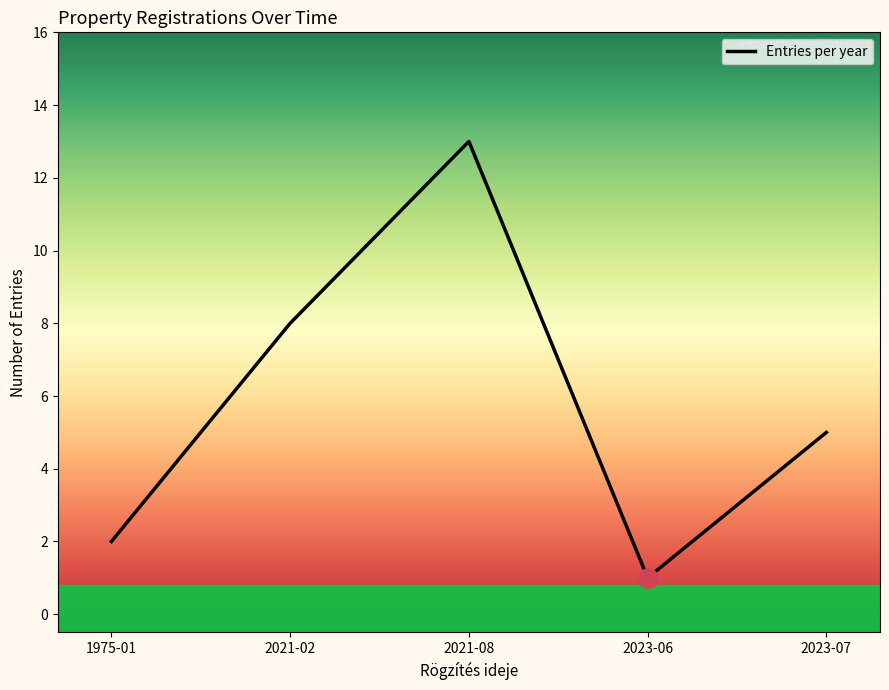

Is it true that the value at 2023-07 is 5?

True